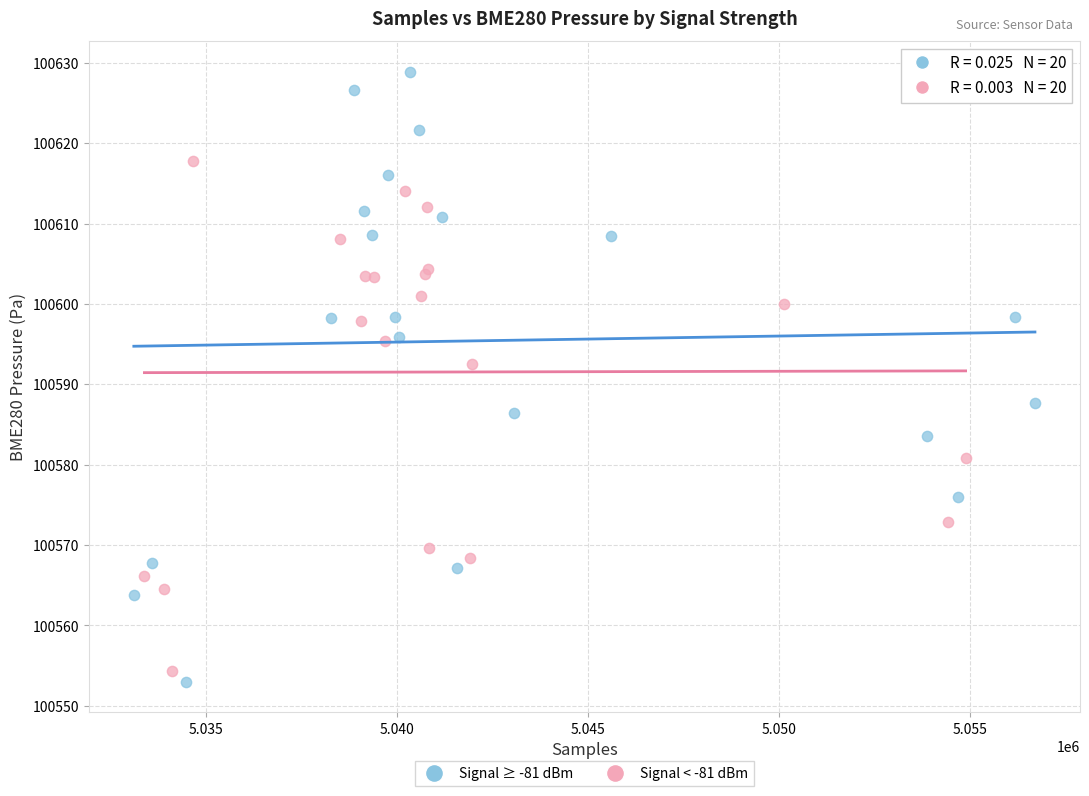

Which series has the widest spread of Y values?

Signal ≥ -81 dBm